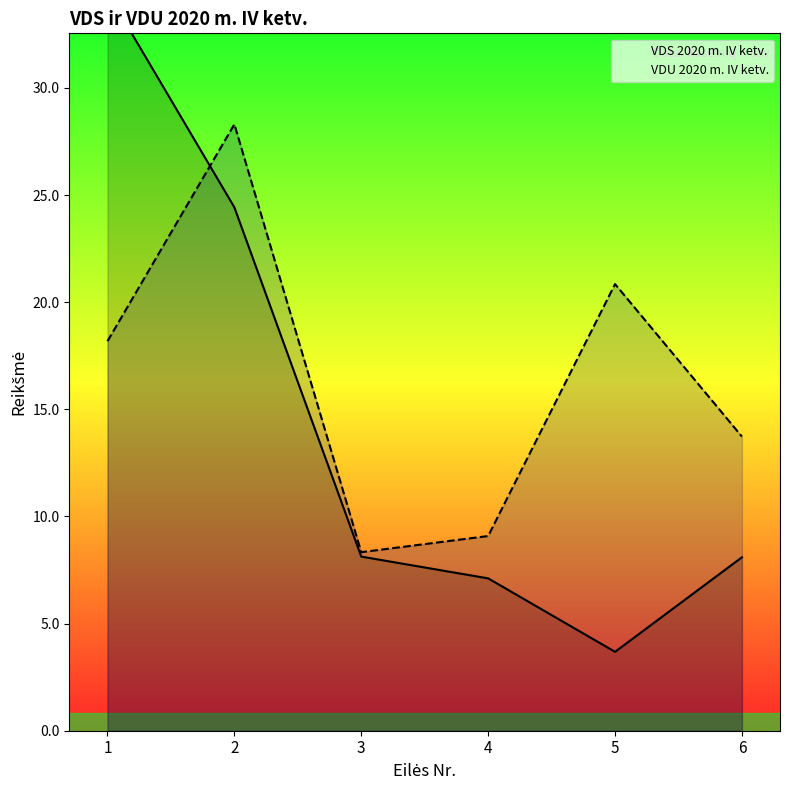

What is the sum of all VDS 2020 m. IV ketv. values?

85.9